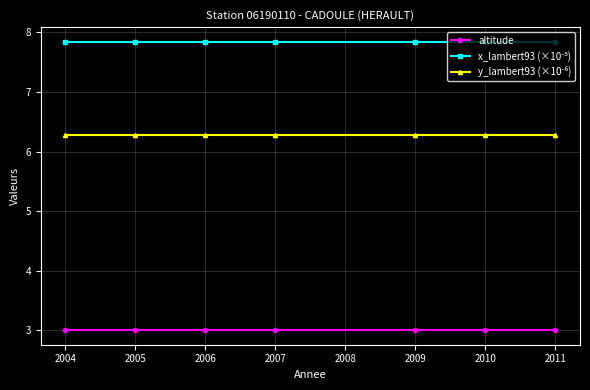

What is the value of the altitude point at the 3rd from the left?

3.0